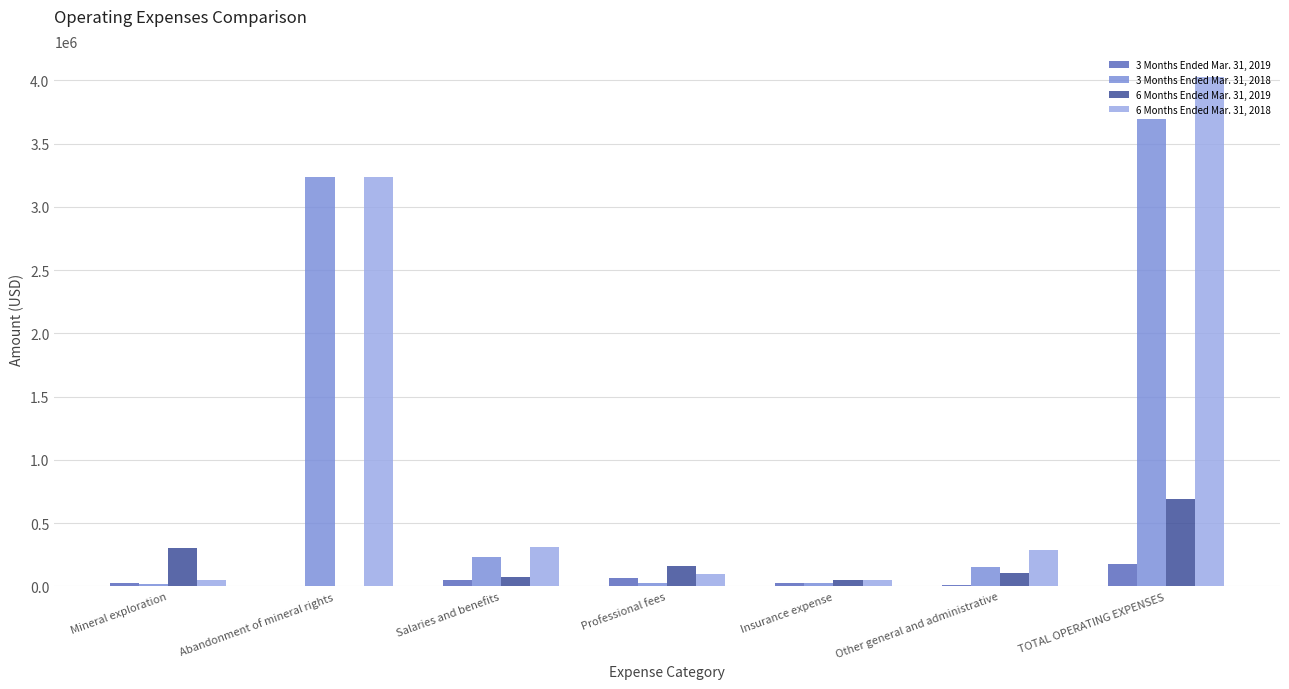

How many distinct data groups are displayed?

4